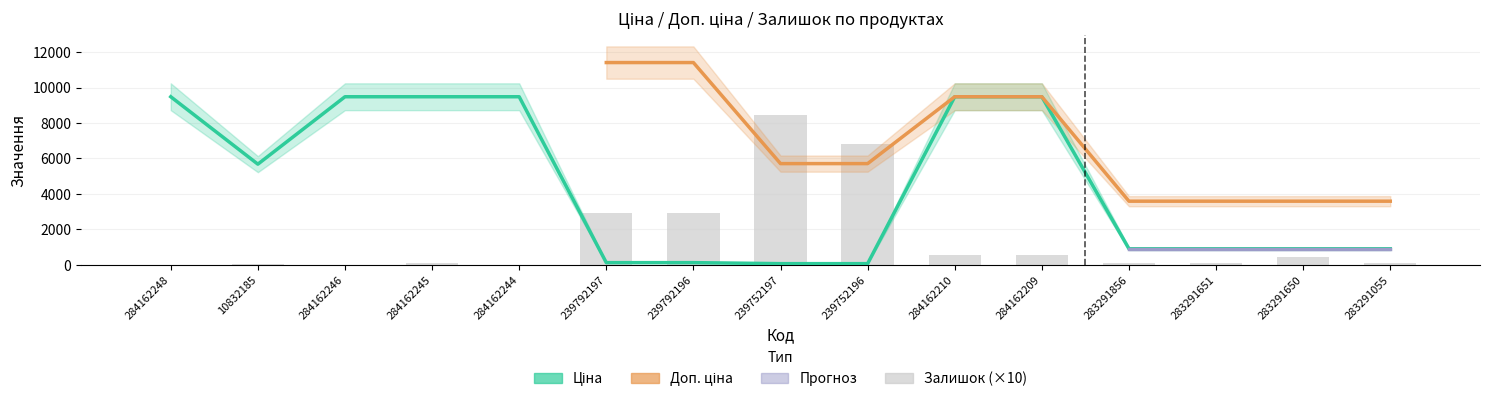

How many groups of bars are there?

15